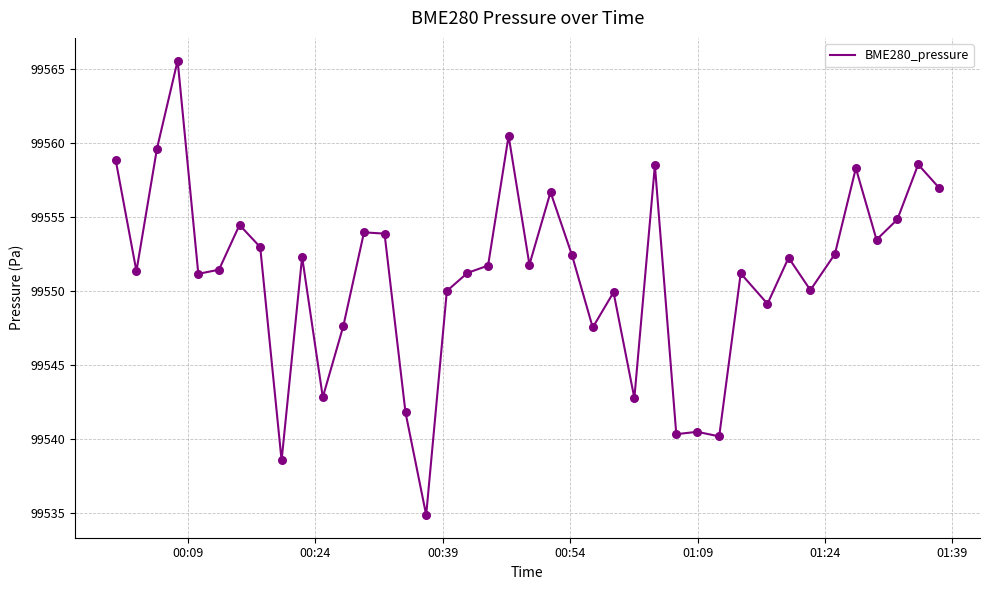

What is the smallest value displayed?

99534.8